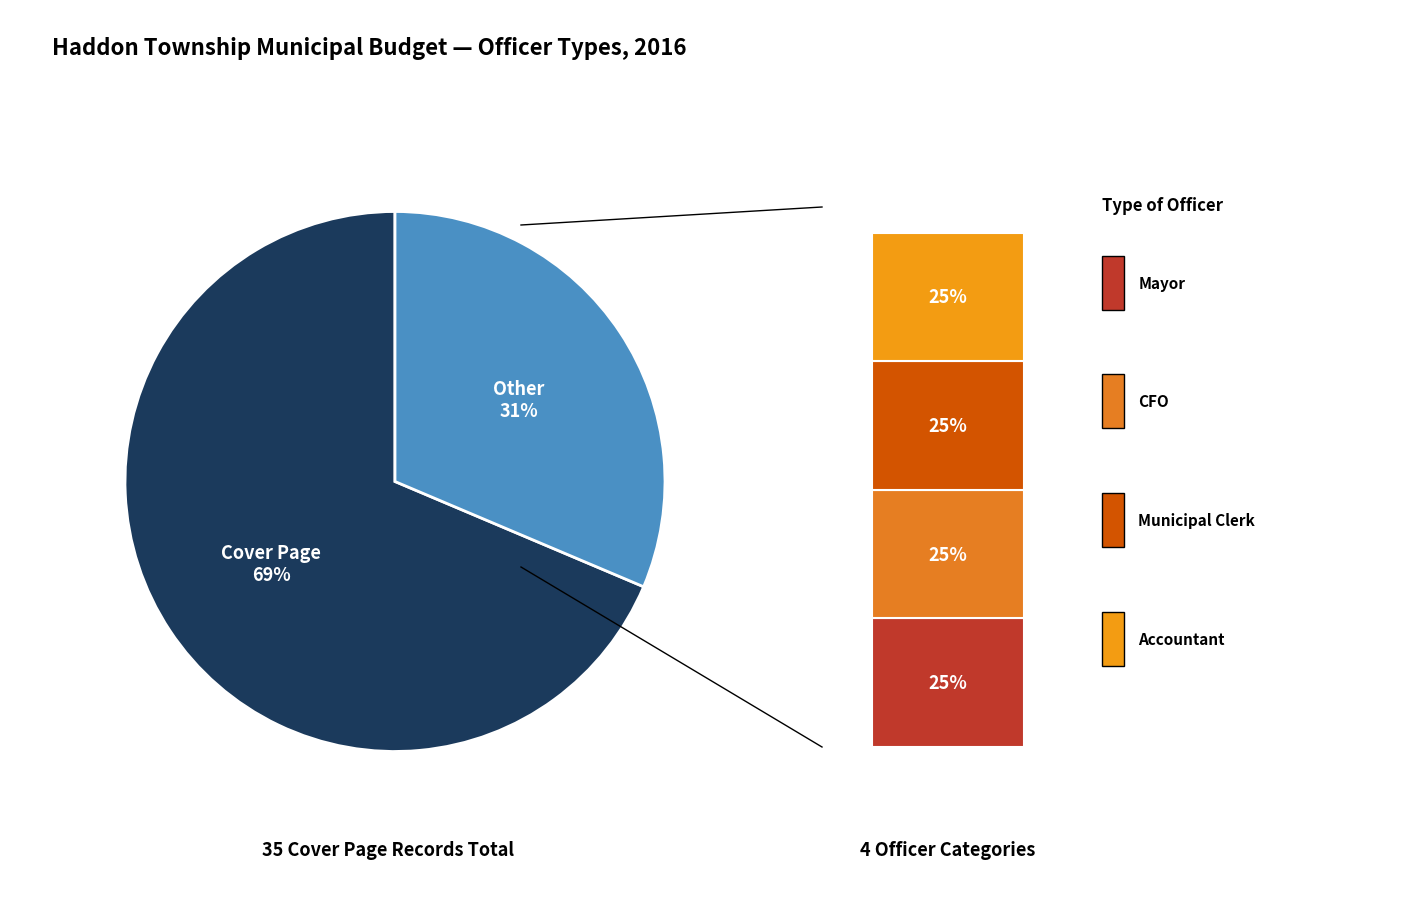

True or false: Cover Page accounts for 69% of the total.

True